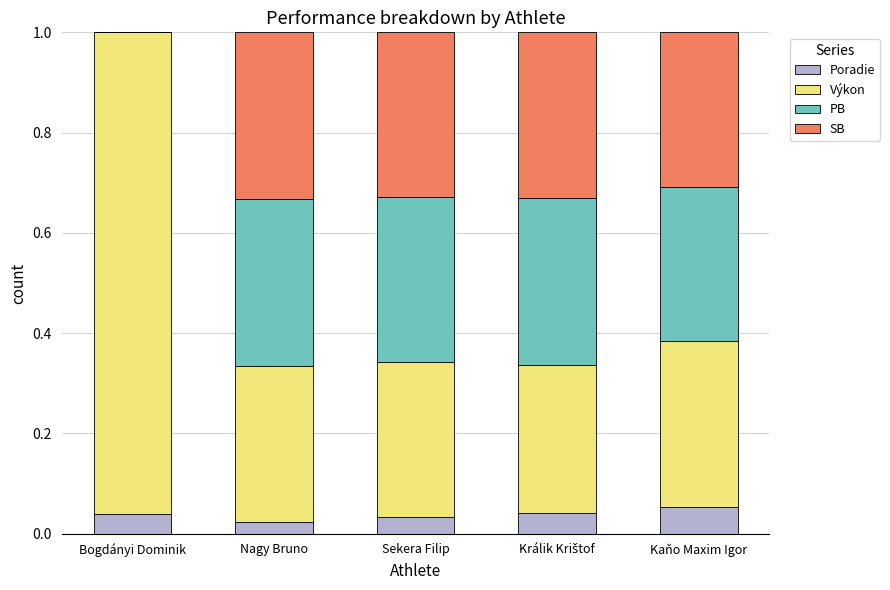

True or false: Poradie has a value of 0.1 at Bogdányi Dominik.

False